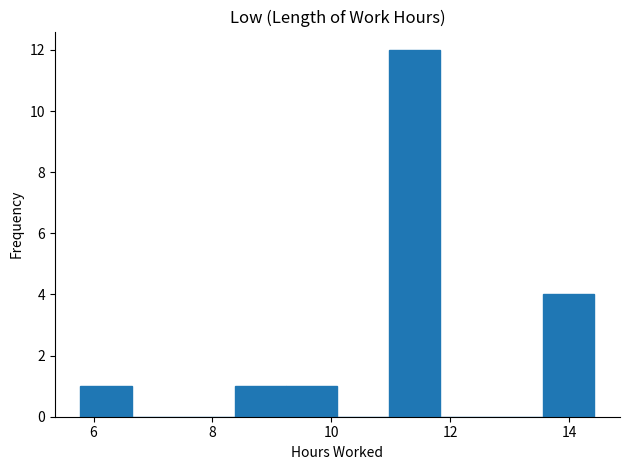

Which range on the x-axis has the tallest bar?

11.0 to 11.8